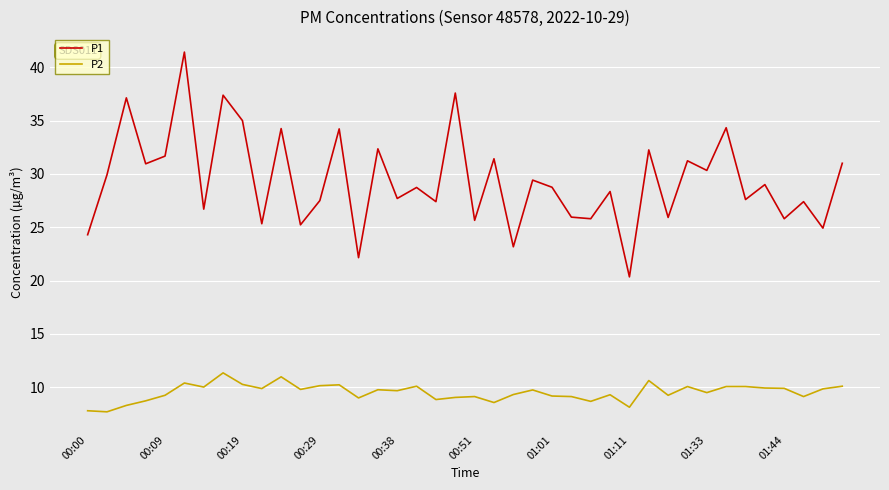

What is the difference between the maximum and minimum values in the P1 series?

21.1